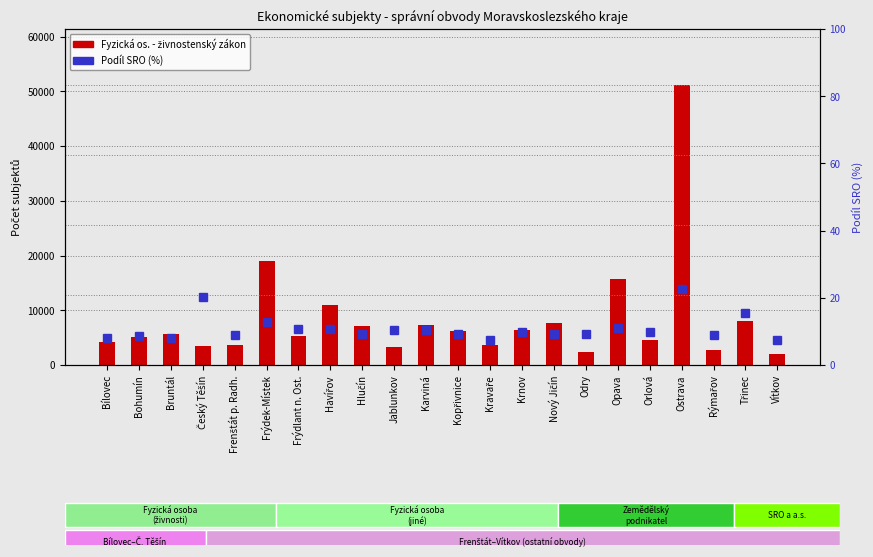

At which category is the sum across all series the highest?

Ostrava